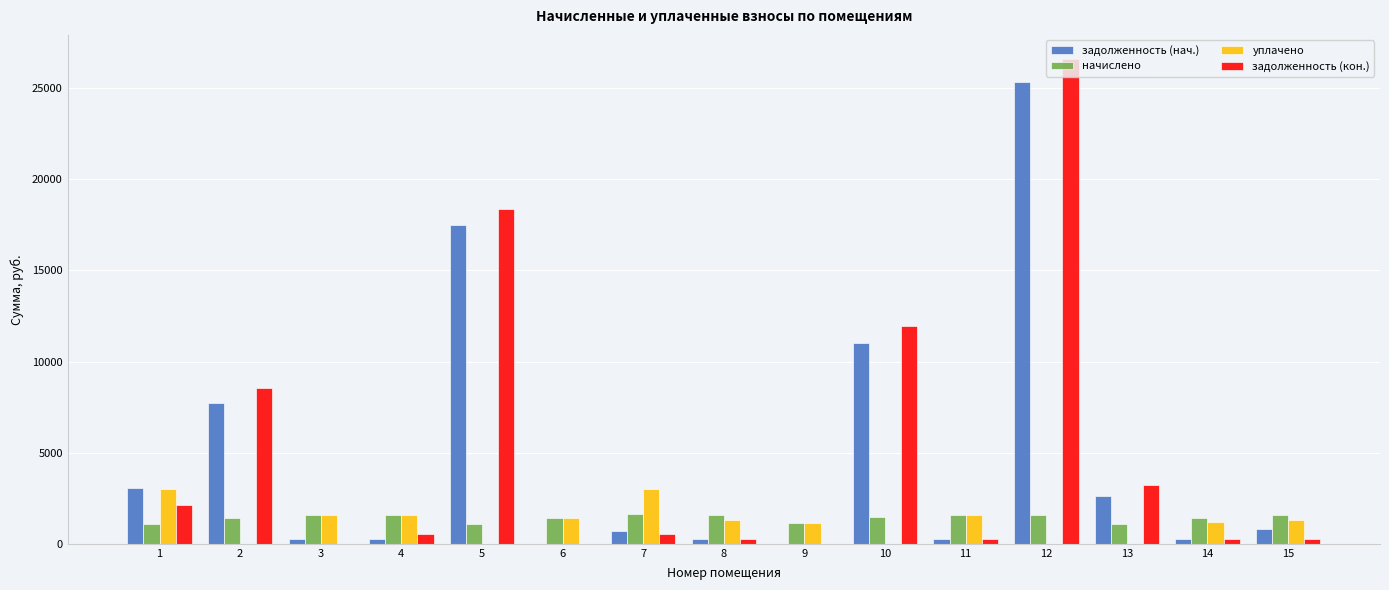

At which category is the sum across all series the highest?

12